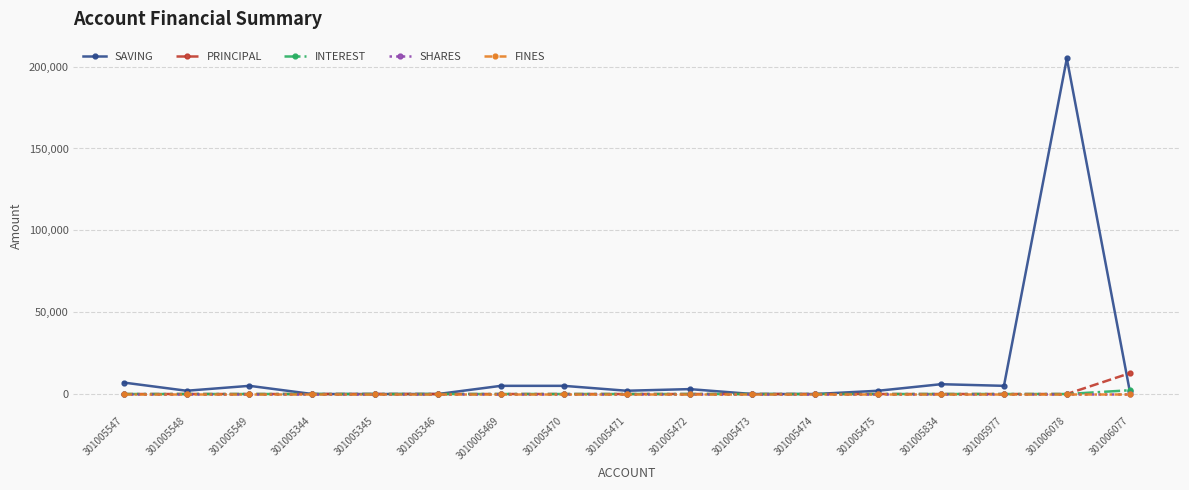

Reading right to left, extract all data points from this chart.

SAVING: 301006077=2000	301006078=205000	301005977=5000	301005834=6000	301005475=2000	301005474=0	301005473=0	301005472=3000	301005471=2000	301005470=5000	3010005469=5000	301005346=0	301005345=0	301005344=0	301005549=5000	301005548=2000	301005547=7000
PRINCIPAL: 301006077=12700	301006078=0	301005977=0	301005834=0	301005475=0	301005474=0	301005473=0	301005472=0	301005471=0	301005470=0	3010005469=0	301005346=0	301005345=0	301005344=0	301005549=0	301005548=0	301005547=0
INTEREST: 301006077=2300	301006078=0	301005977=0	301005834=0	301005475=0	301005474=0	301005473=0	301005472=0	301005471=0	301005470=0	3010005469=0	301005346=0	301005345=0	301005344=0	301005549=0	301005548=0	301005547=0
SHARES: 301006077=0	301006078=0	301005977=0	301005834=0	301005475=0	301005474=0	301005473=0	301005472=0	301005471=0	301005470=0	3010005469=0	301005346=0	301005345=0	301005344=0	301005549=0	301005548=0	301005547=0
FINES: 301006077=0	301006078=0	301005977=0	301005834=0	301005475=0	301005474=0	301005473=0	301005472=0	301005471=0	301005470=0	3010005469=0	301005346=0	301005345=0	301005344=0	301005549=0	301005548=0	301005547=0